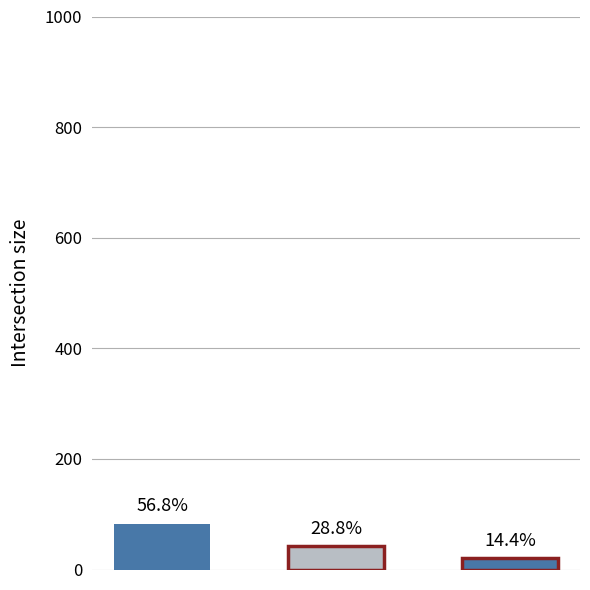

Rank the categories by value from lowest to highest.

G3, G2, G1